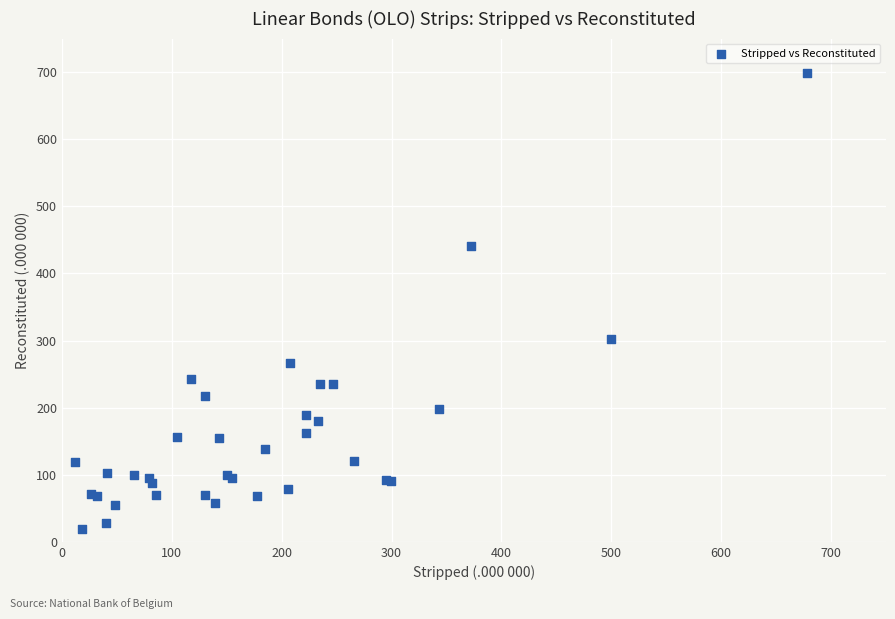

What Y value in the scatter plot is closest to 358?

302.1